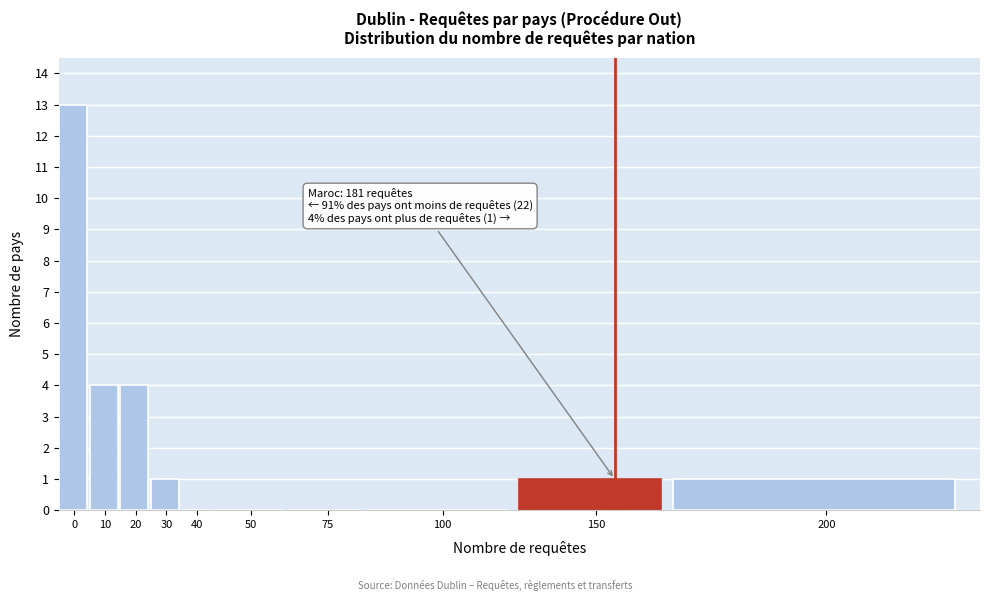

Reading right to left, transcribe all the data shown in this chart.

200=1	150=1	100=0	75=0	50=0	40=0	30=1	20=4	10=4	0=13